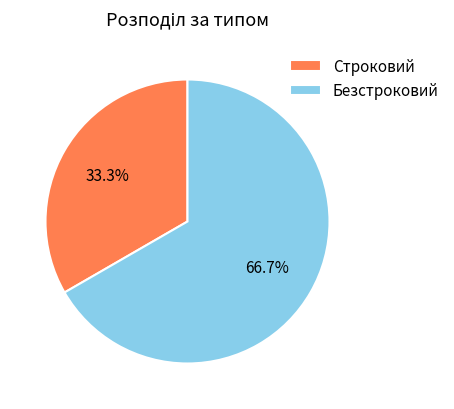

To the nearest percent, what is the average slice percentage?

50%